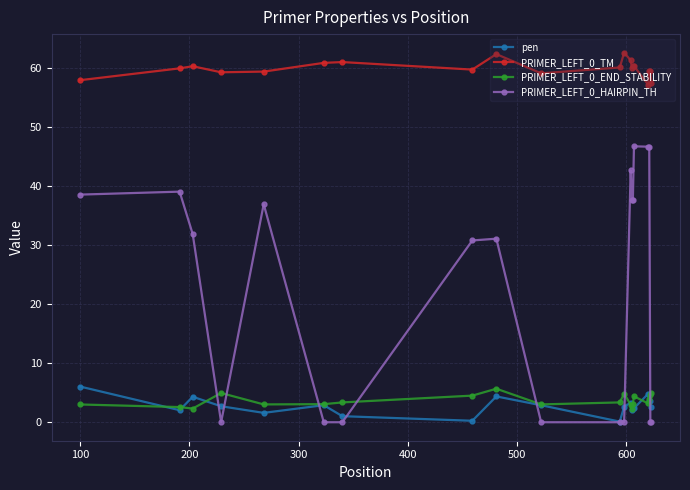

After their last crossing, which series has the higher values: pen or PRIMER_LEFT_0_END_STABILITY?

PRIMER_LEFT_0_END_STABILITY